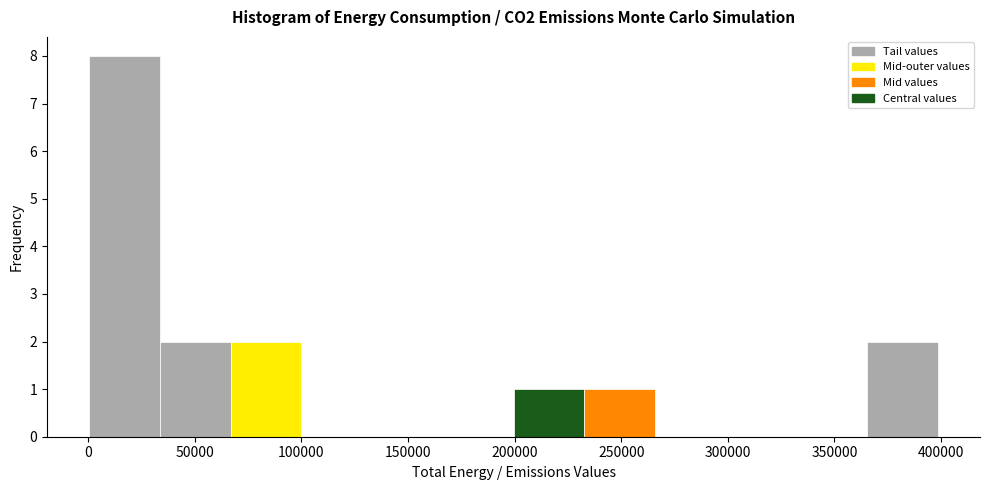

Reading left to right, transcribe this chart: for each bar, give the range it covers on the x-axis and its height. Neither the bar edges nor the heights are printed on the chart, so give them approximately, as read against the axes.

0 to 35000: 8
35000 to 65000: 2
65000 to 100000: 2
100000 to 135000: 0
135000 to 165000: 0
165000 to 200000: 0
200000 to 235000: 1
235000 to 265000: 1
265000 to 300000: 0
300000 to 330000: 0
330000 to 365000: 0
365000 to 400000: 2